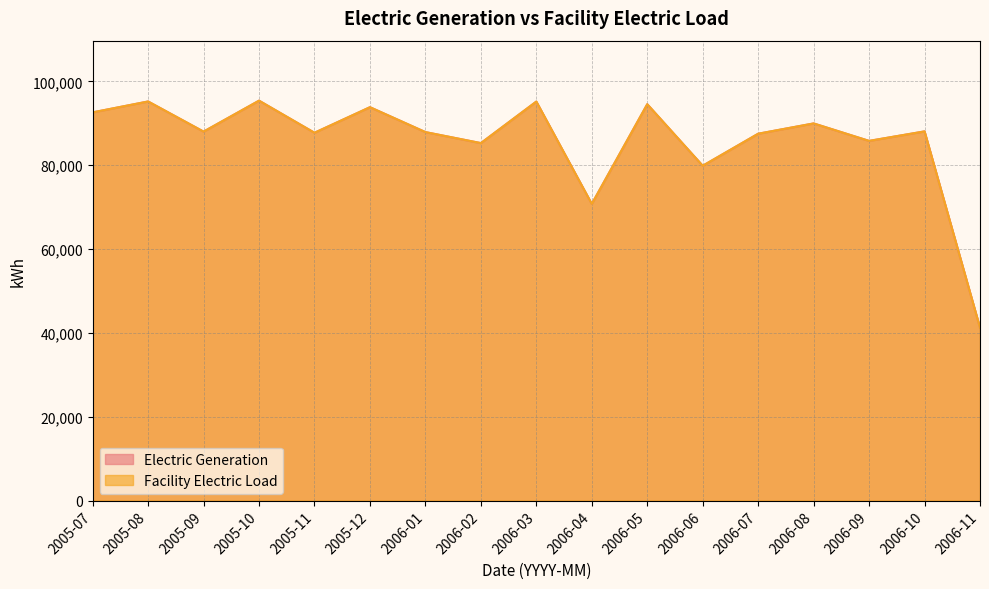

Between 2006-07 and 2005-11, which is larger?

2005-11